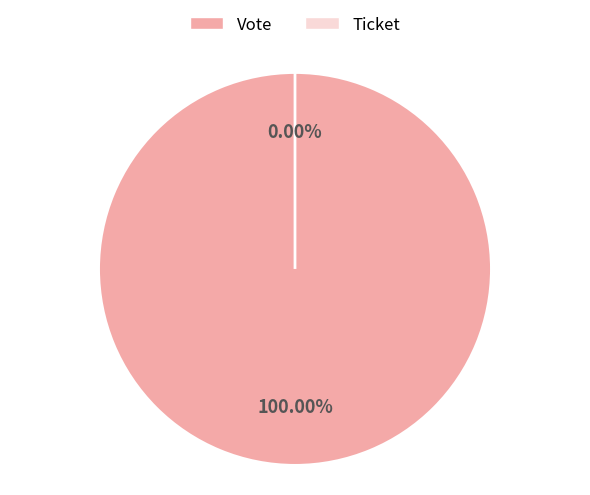

Rank the categories by value from lowest to highest.

Ticket, Vote